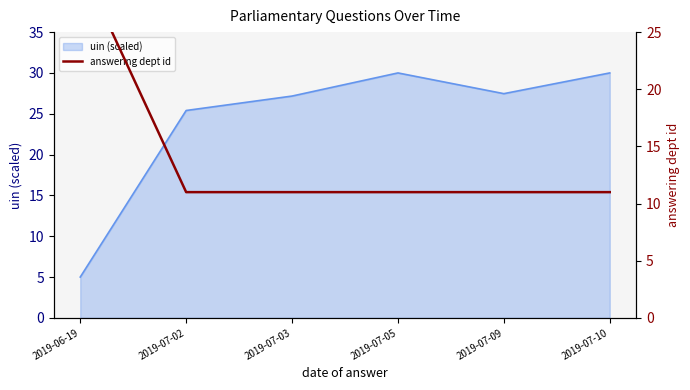

What is the highest value of the uin (scaled) series?

30.0